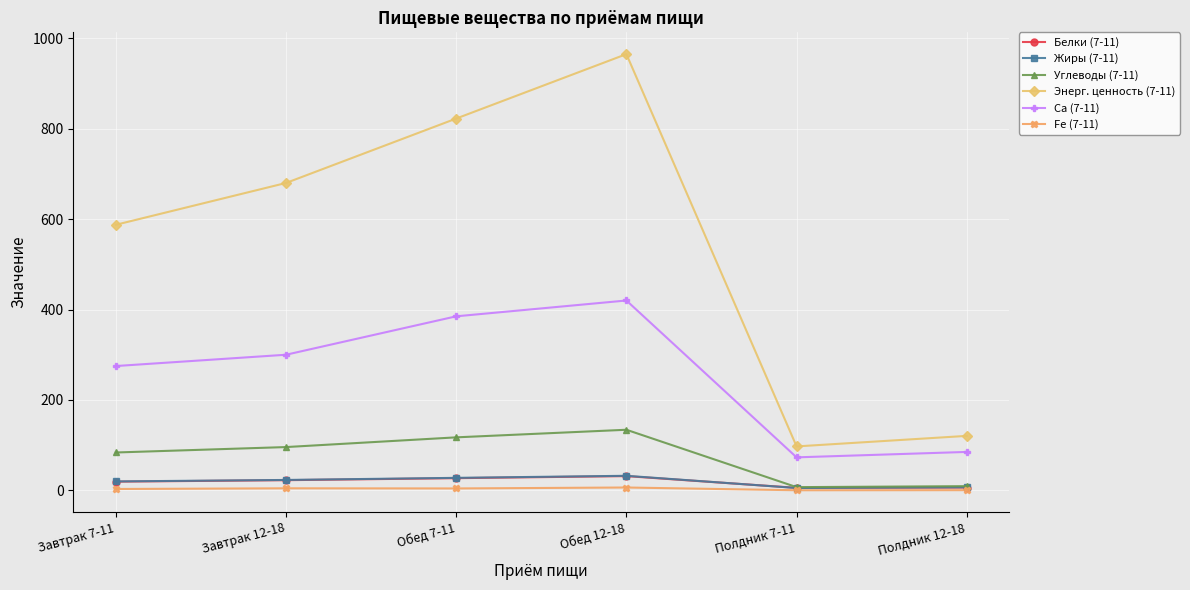

What is the label of the 4th point from the right?

Обед 7-11